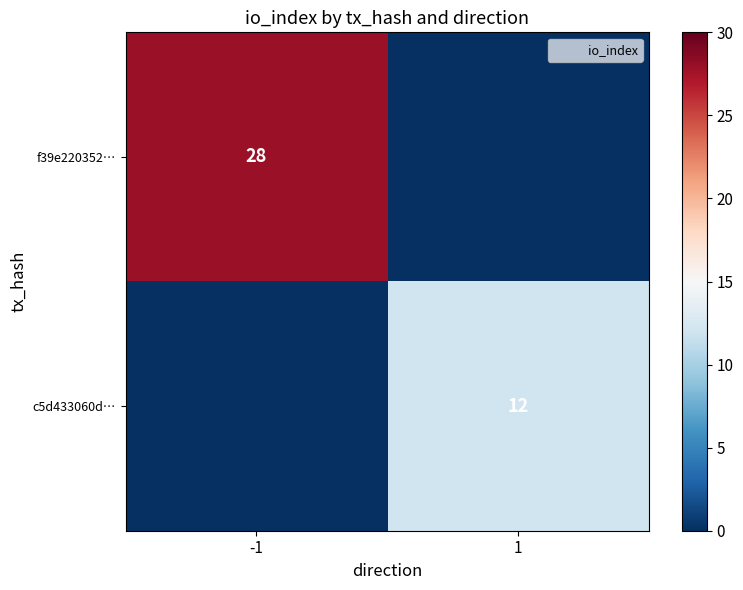

The value of c5d433060d… at 1 is 6. True or false?

False